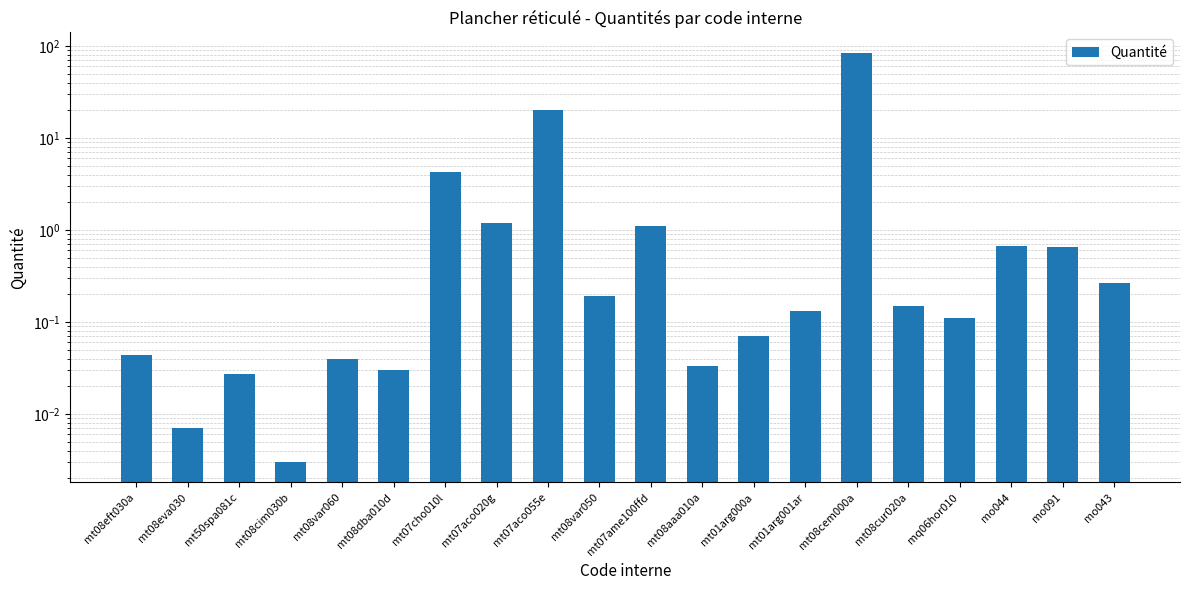

List the labels in order of value, largest first.

mt08cem000a, mt07aco055e, mt07cho010l, mt07aco020g, mt07ame100ffd, mo044, mo091, mo043, mt08var050, mt08cur020a, mt01arg001ar, mq06hor010, mt01arg000a, mt08eft030a, mt08var060, mt08aaa010a, mt08dba010d, mt50spa081c, mt08eva030, mt08cim030b